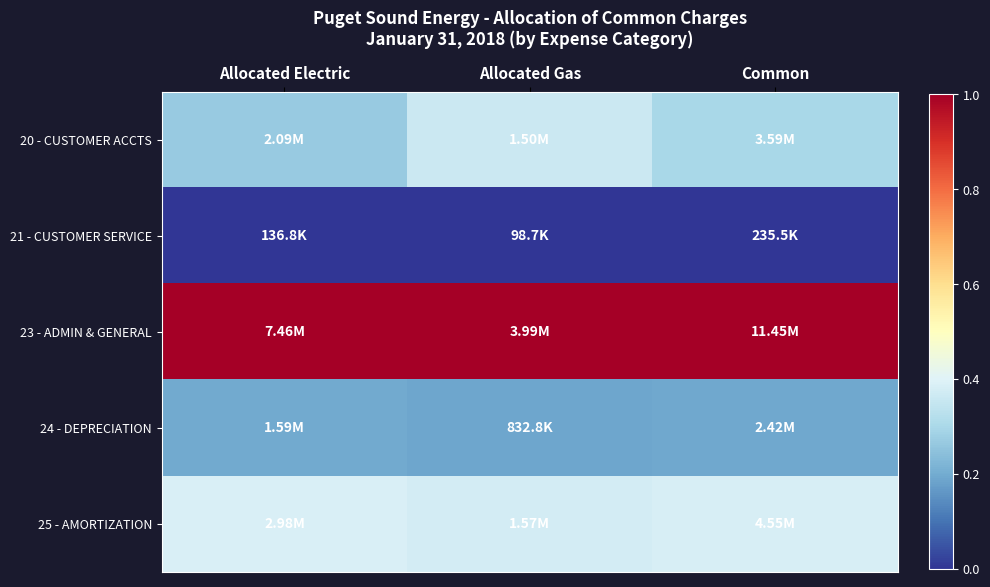

Count the number of data series in this chart.

5